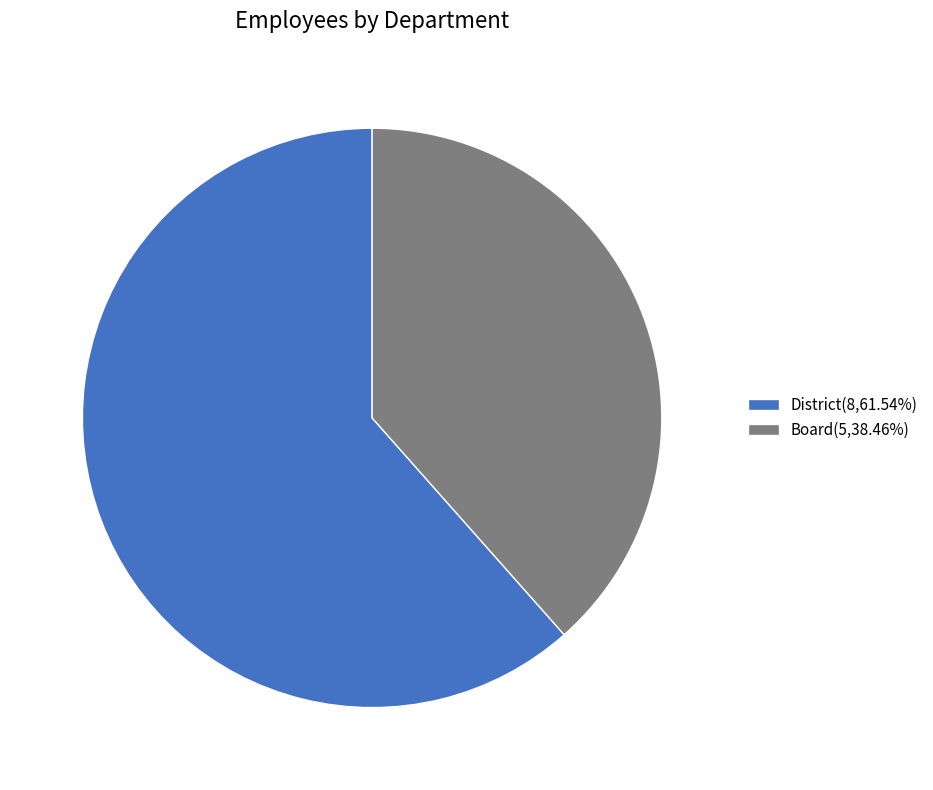

Which category has the biggest portion of the pie?

District